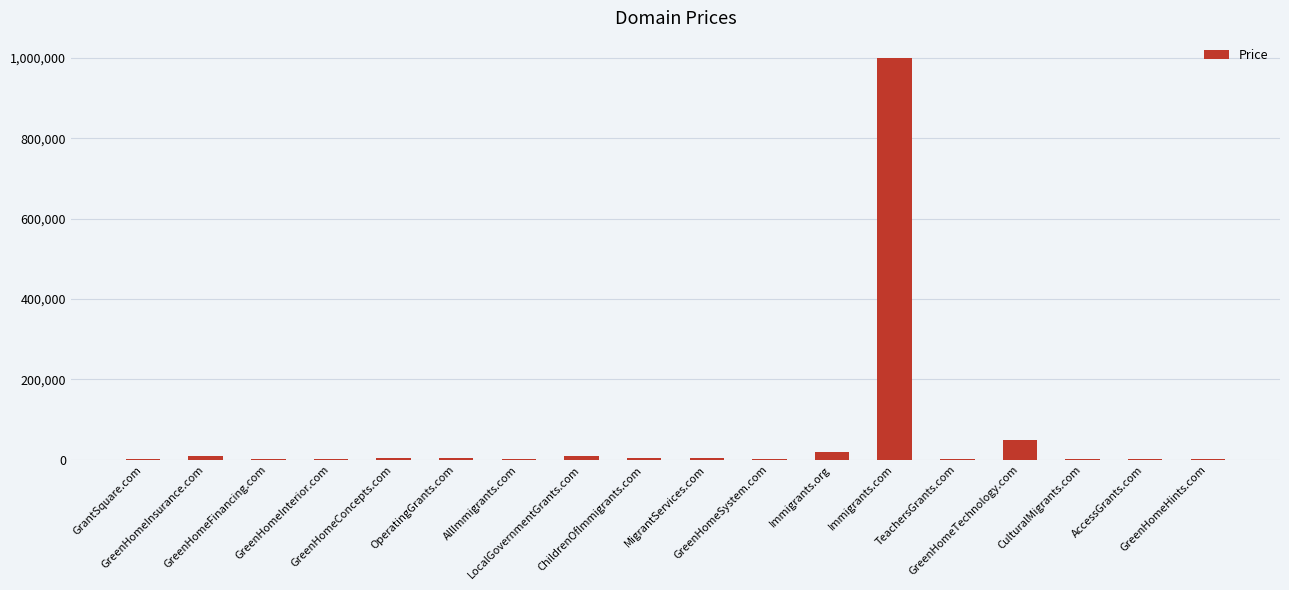

What is the maximum value shown in the chart?

1000000